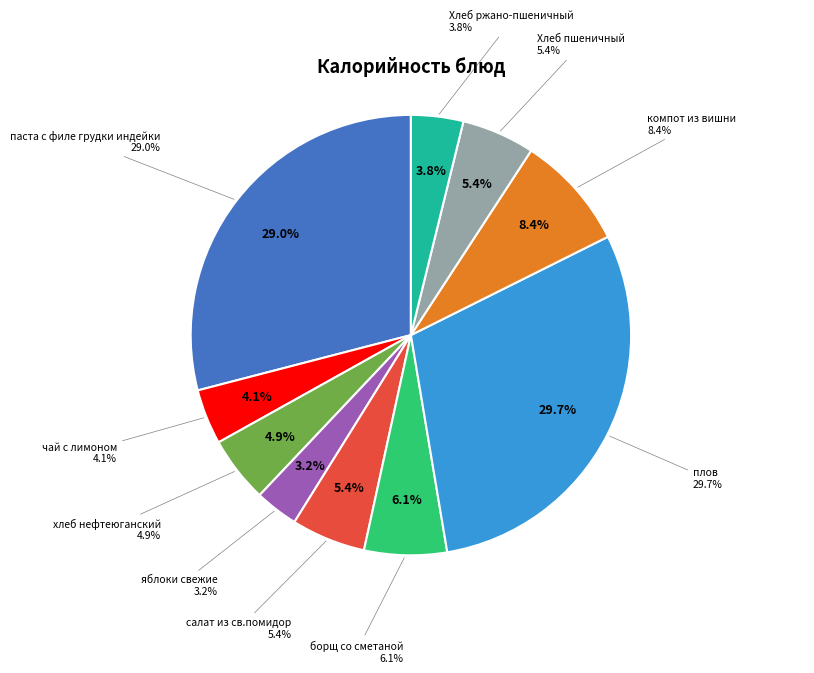

Between паста с филе грудки индейки and Хлеб пшеничный, which is larger?

паста с филе грудки индейки